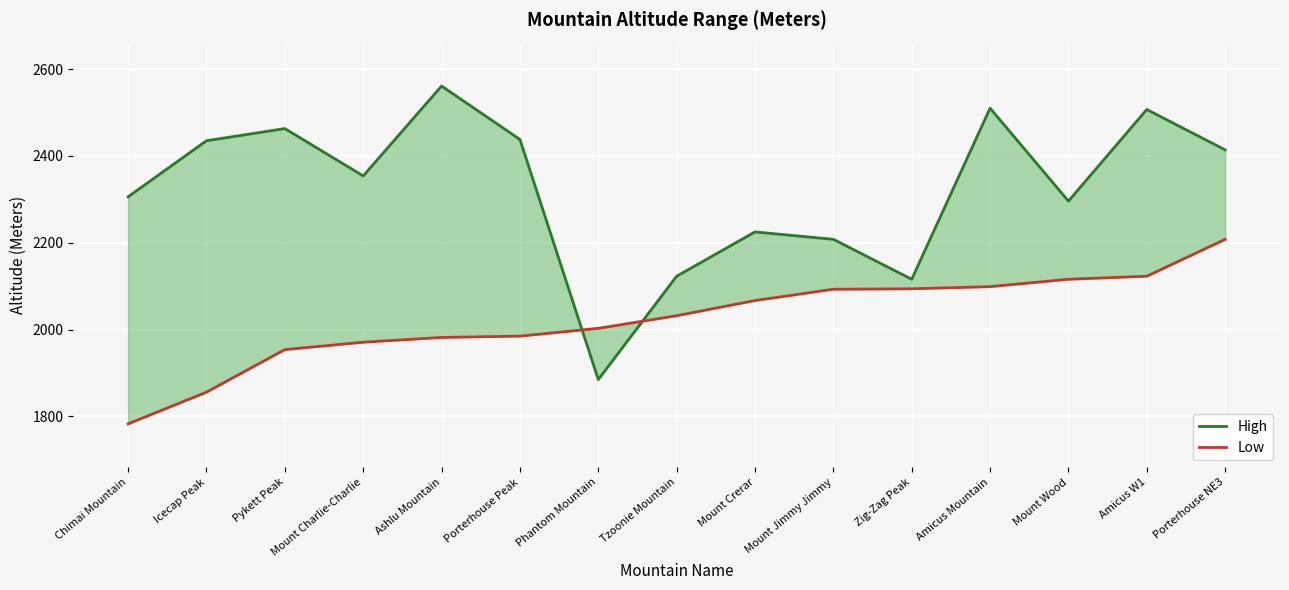

Reading left to right, transcribe all the data shown in this chart.

High: 2306	2435	2463	2354	2561	2438	1885	2123	2225	2208	2116	2510	2296	2507	2414
Low: 1783	1856	1954	1971	1982	1985	2003	2032	2067	2093	2094	2099	2116	2123	2208